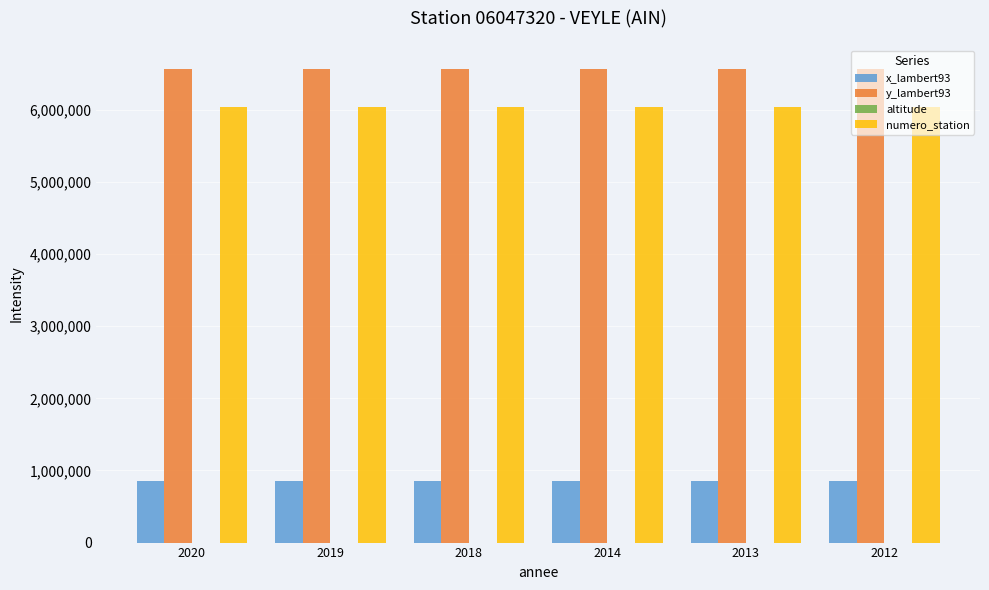

Which series has the largest total across all categories?

y_lambert93